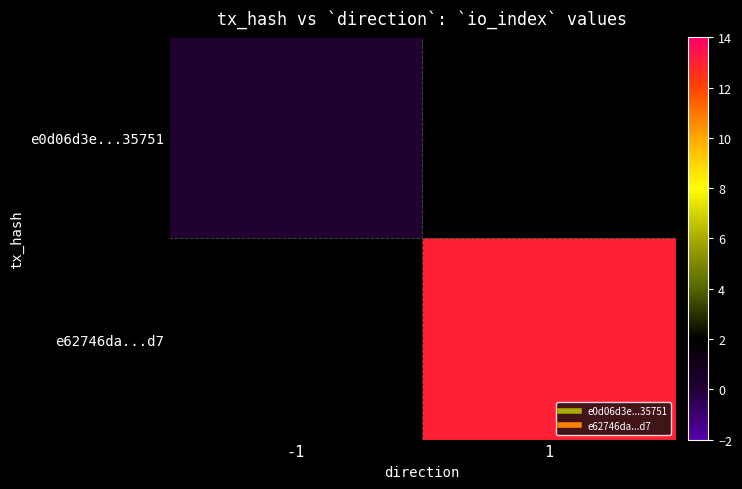

Rank the series at 1 from lowest to highest value.

e0d06d3e...35751, e62746da...d7